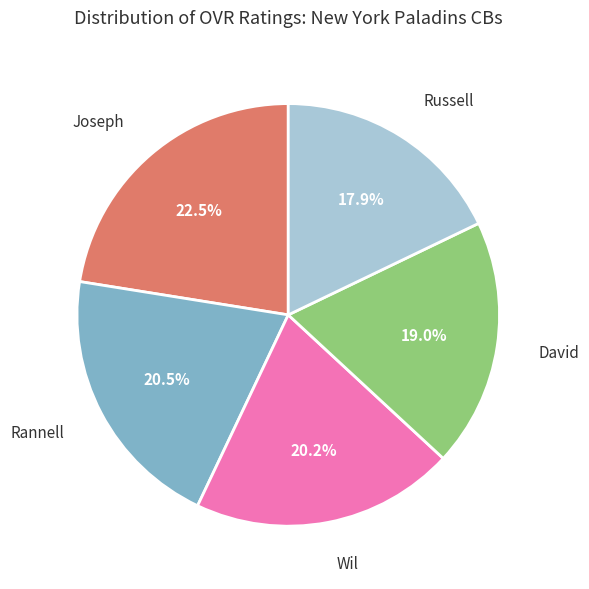

Is there a majority slice in this chart?

No